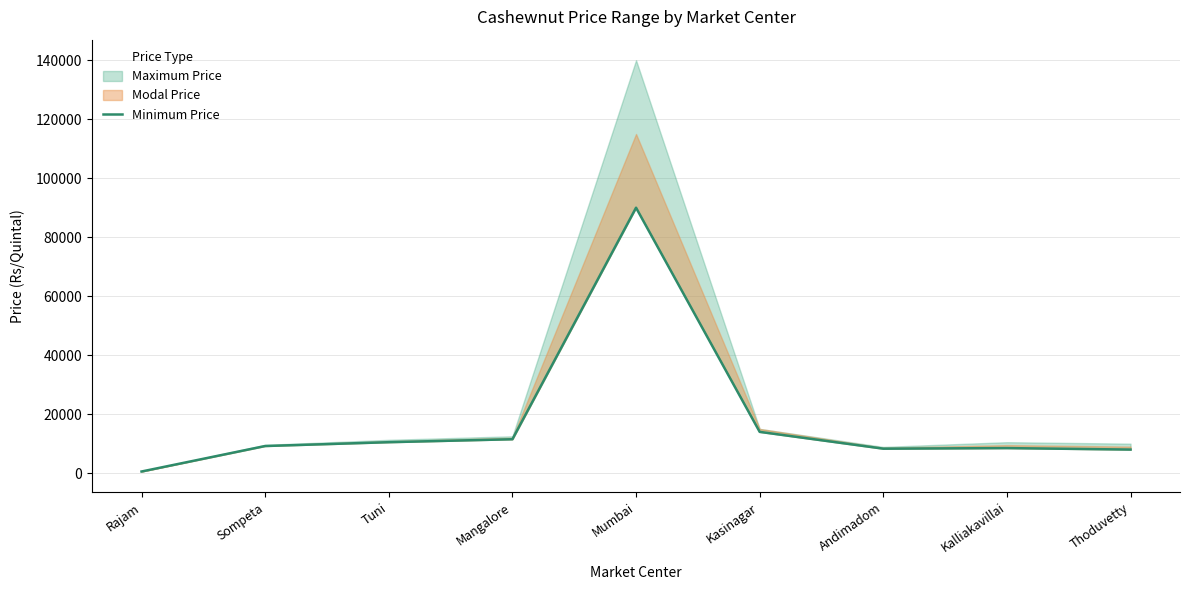

What is the difference between the maximum and minimum values?

89440